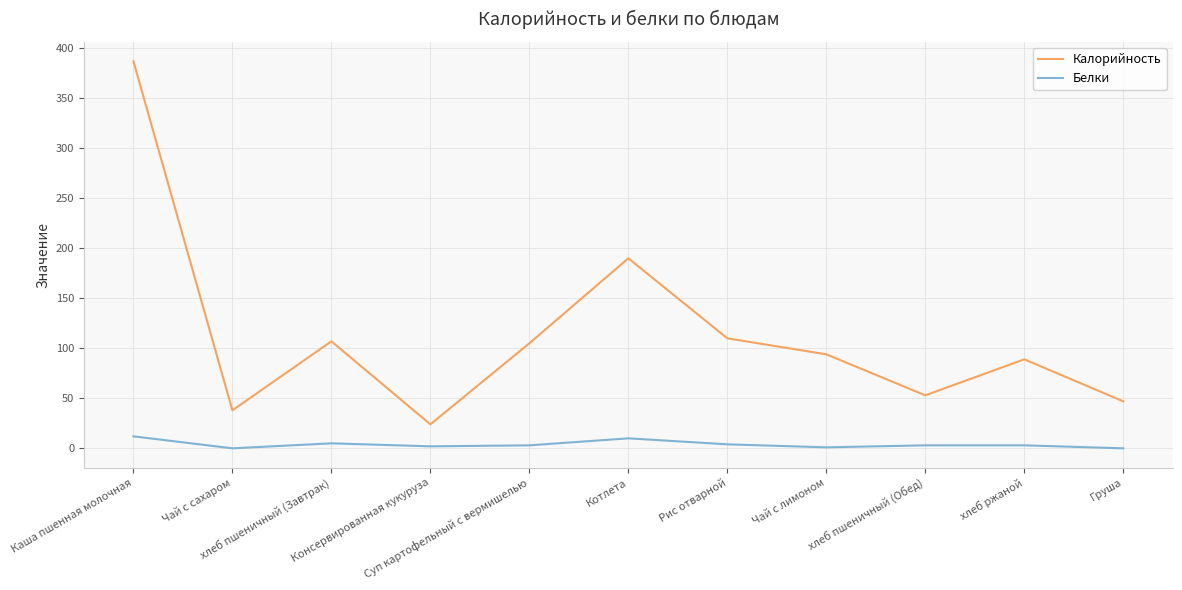

Which category has the highest value across all series?

Каша пшенная молочная